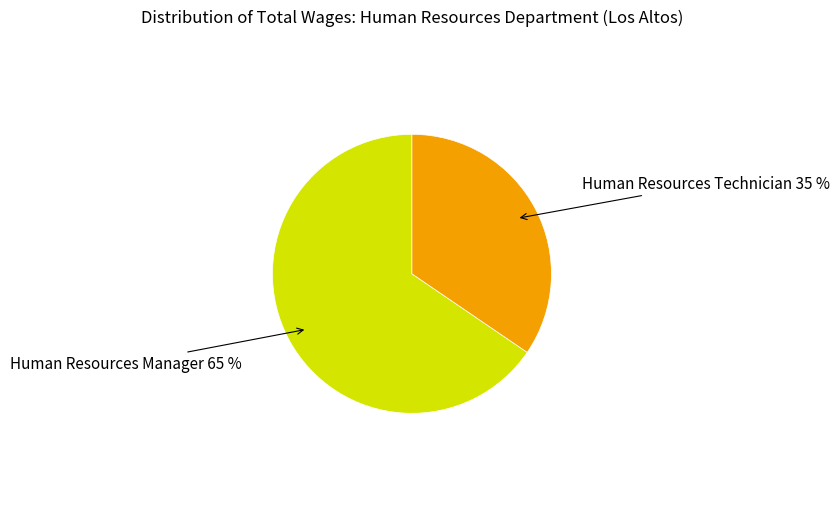

How many segments does this pie chart have?

2